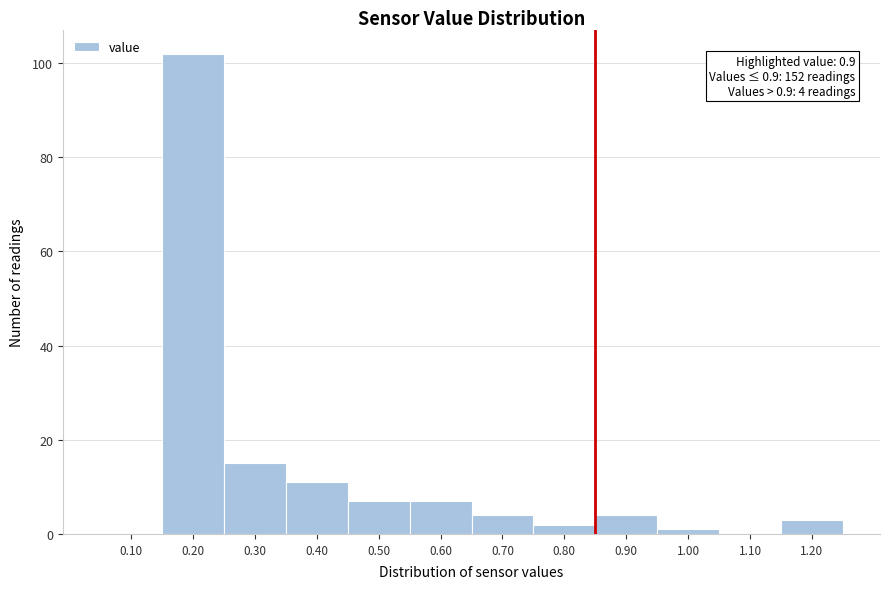

Reading right to left, transcribe all the data shown in this chart.

1.20=3	1.10=0	1.00=1	0.90=4	0.80=2	0.70=4	0.60=7	0.50=7	0.40=11	0.30=15	0.20=102	0.10=0